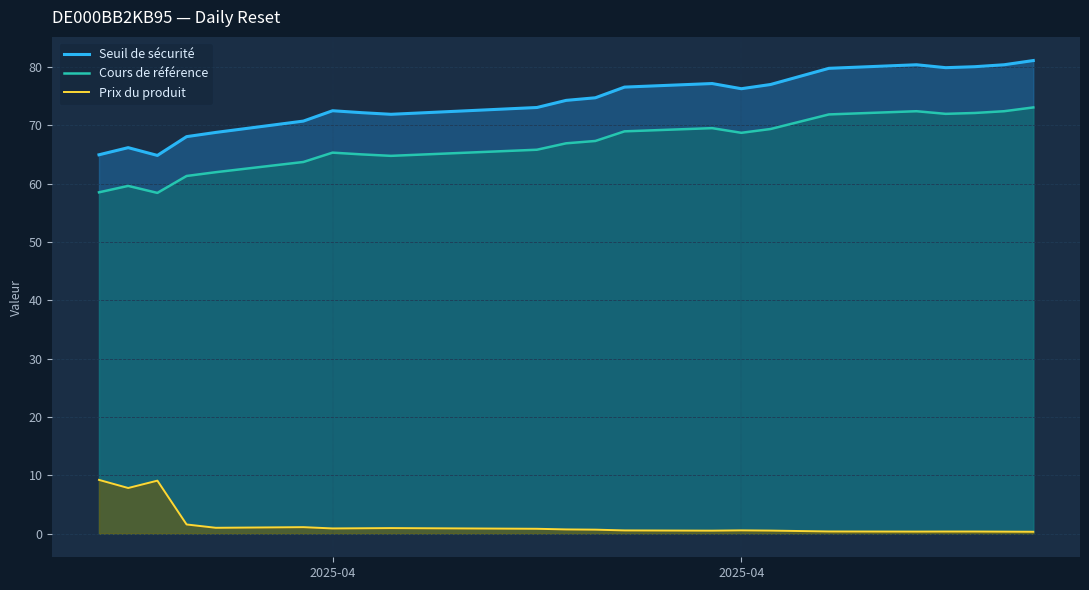

Does the chart display data point markers on the line(s)?

No